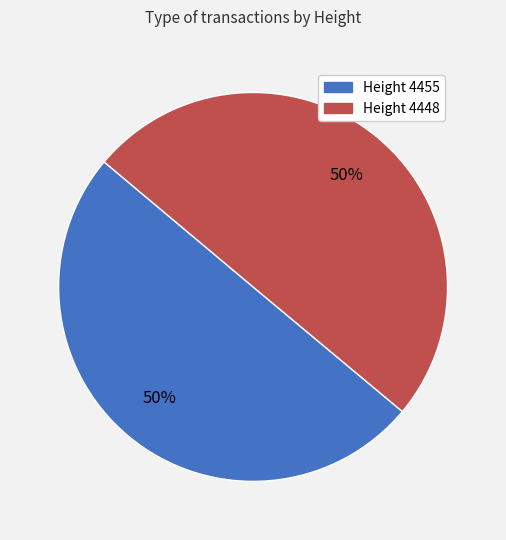

What percentage is the Height 4455 slice, to the nearest percent?

50%